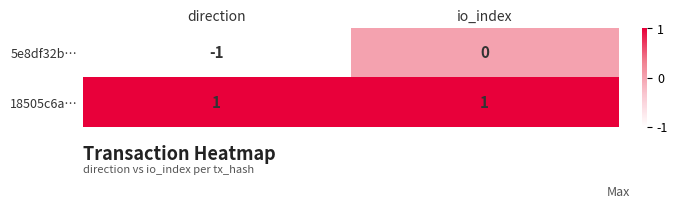

At which label is 5e8df32b… closest to 0?

io_index